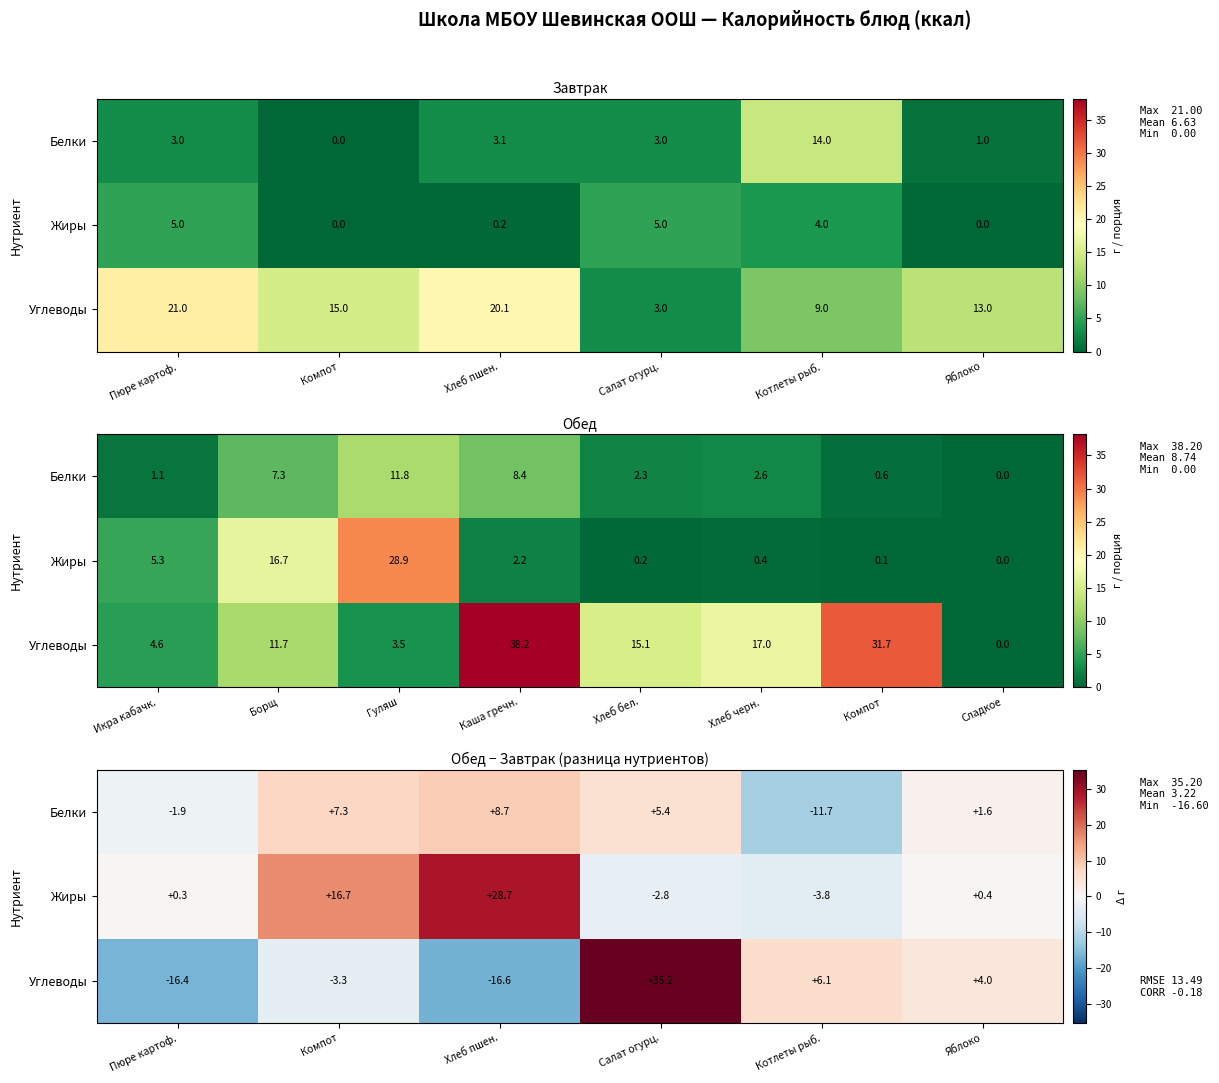

At which label does Жиры first exceed 0?

Пюре картоф.